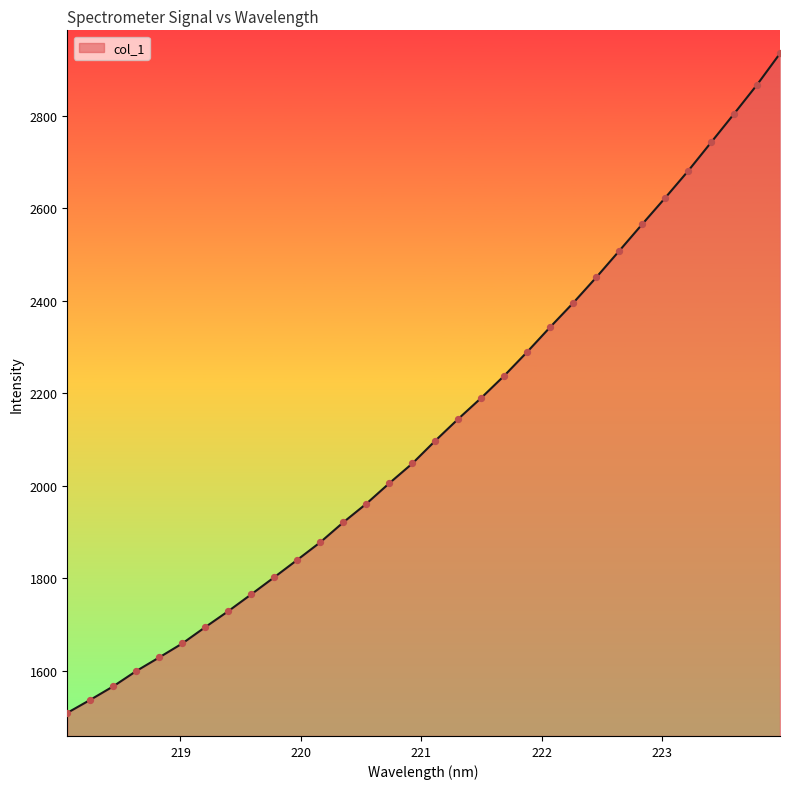

What is the maximum value shown in the chart?

2934.5